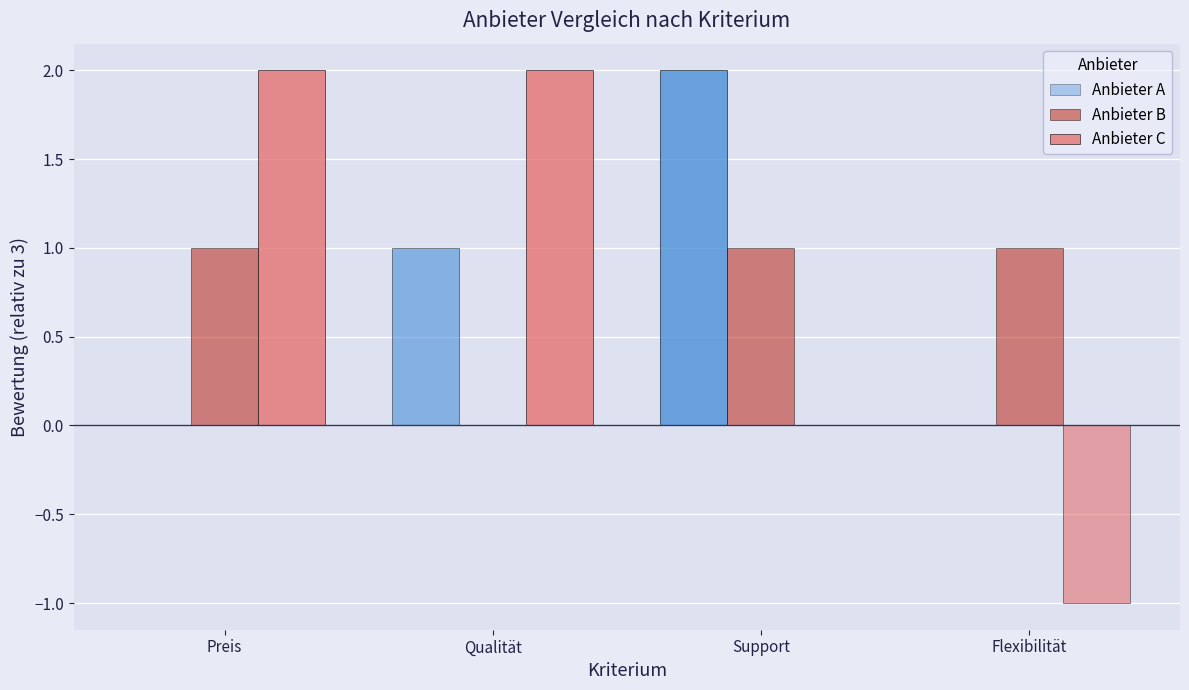

What is the sum of the Anbieter C values at Flexibilität and Preis?

1